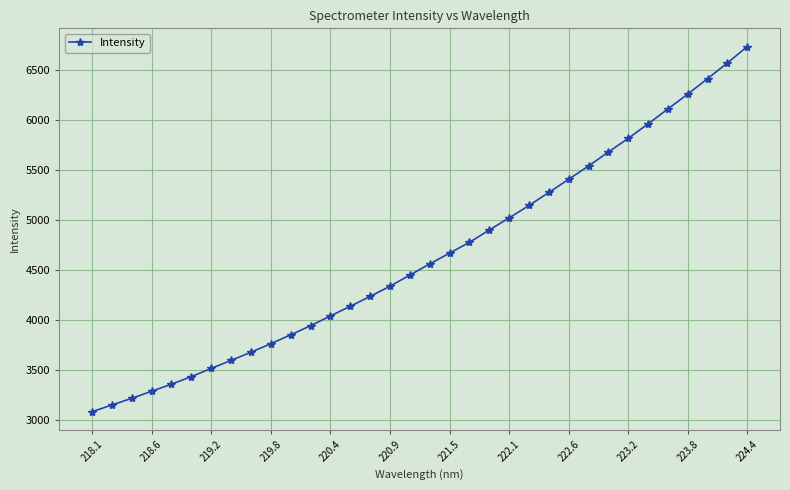

What is the average value?

4643.5